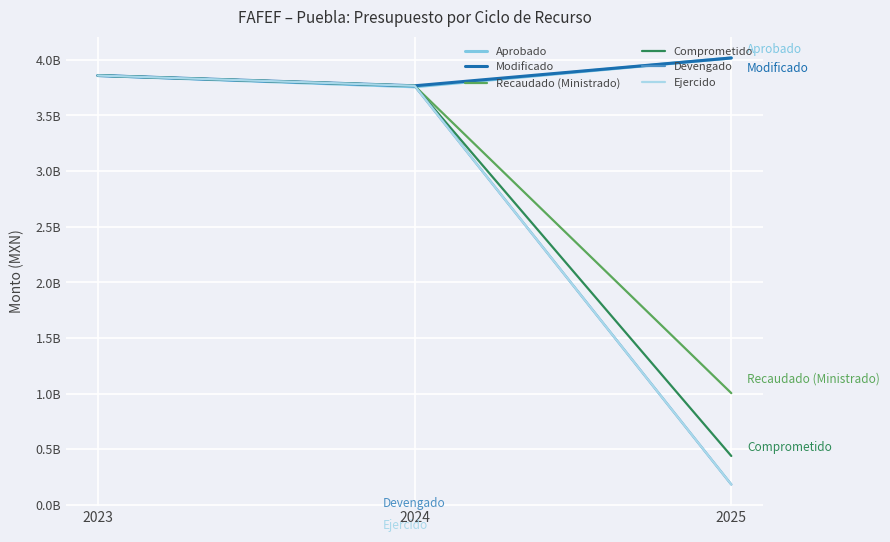

Is this an area chart (filled region under the line)?

No